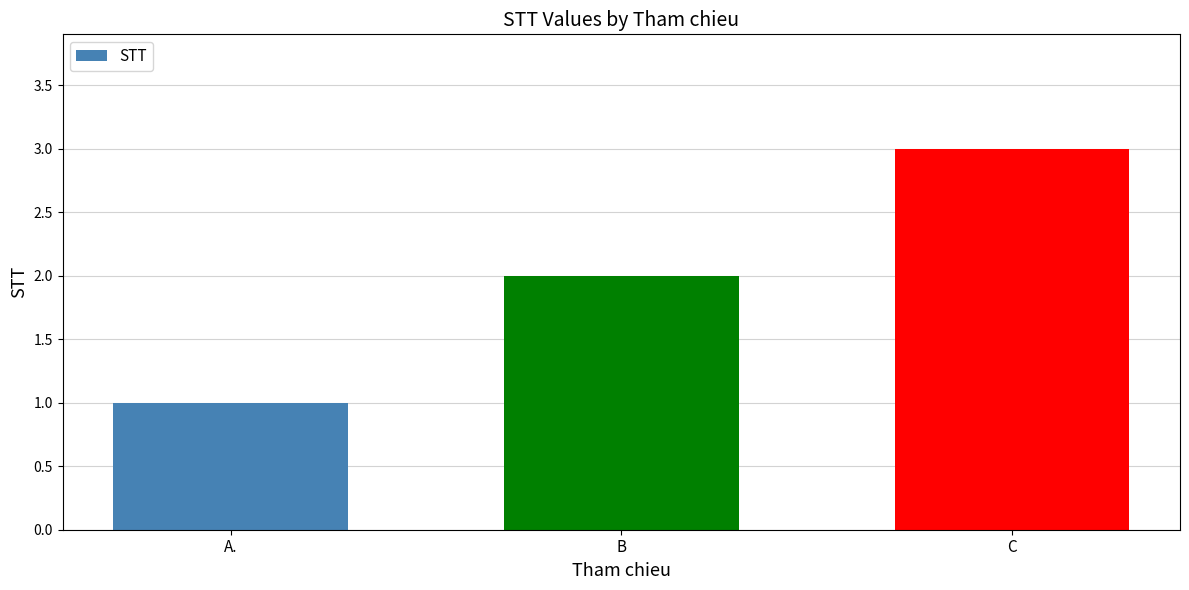

Reading left to right, list all the values displayed in this chart.

1	2	3